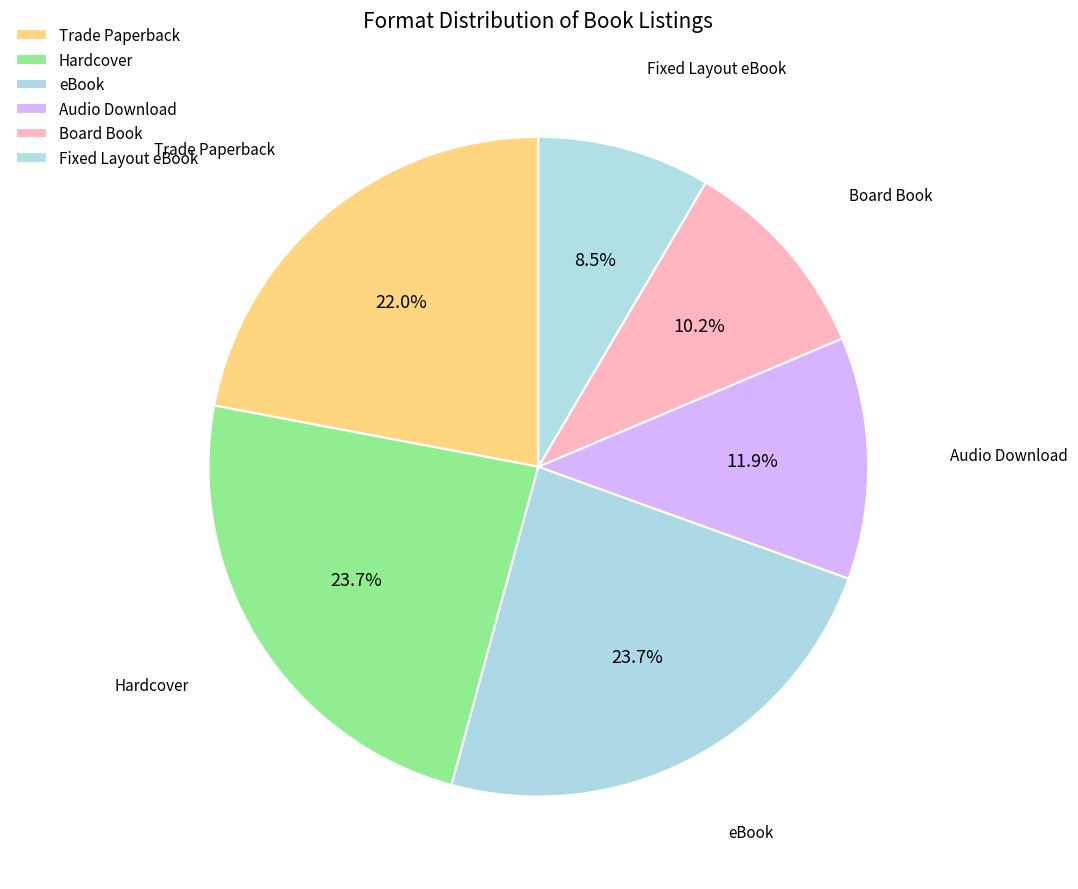

Count the number of slices in the pie.

6